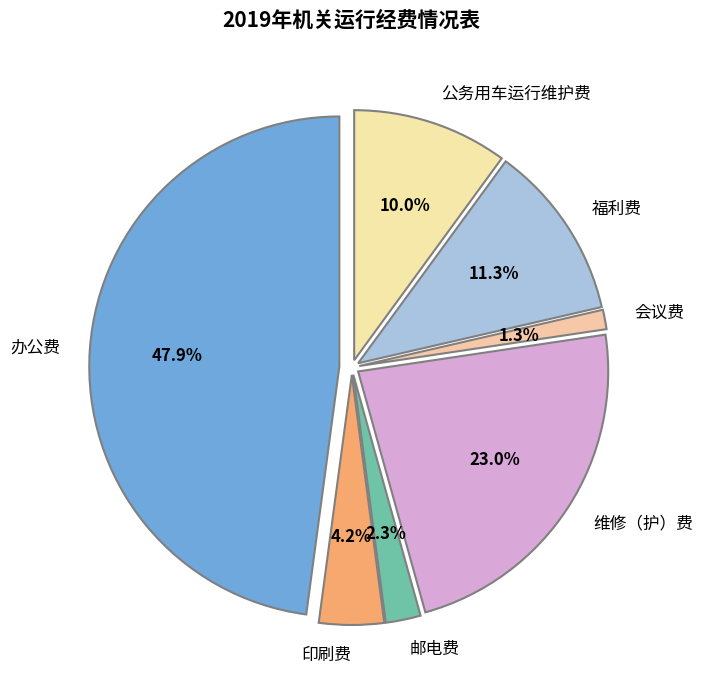

What is the smallest slice in the pie chart?

会议费